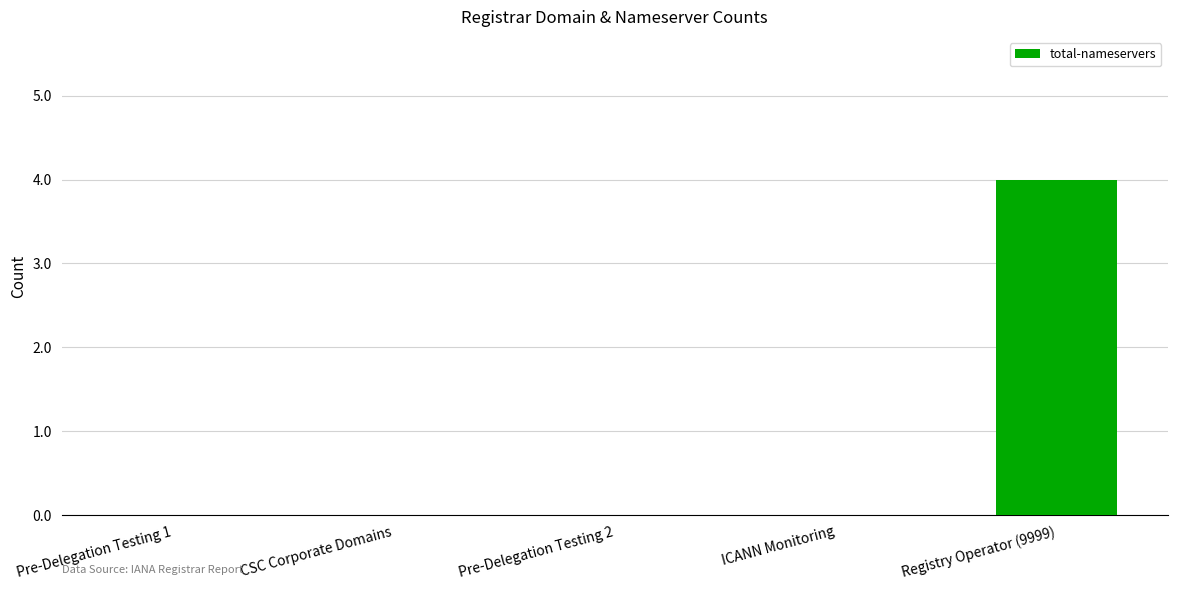

How many distinct data groups are displayed?

1